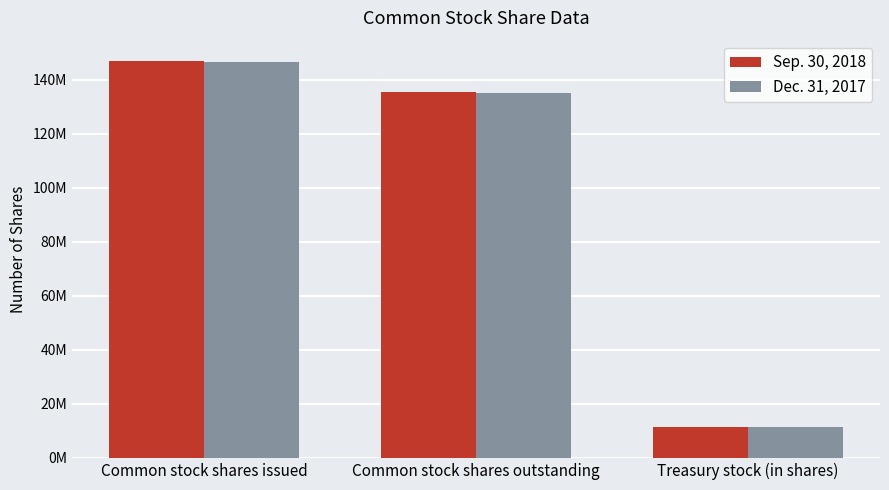

List the labels in order of Dec. 31, 2017 value, largest first.

Common stock shares issued, Common stock shares outstanding, Treasury stock (in shares)